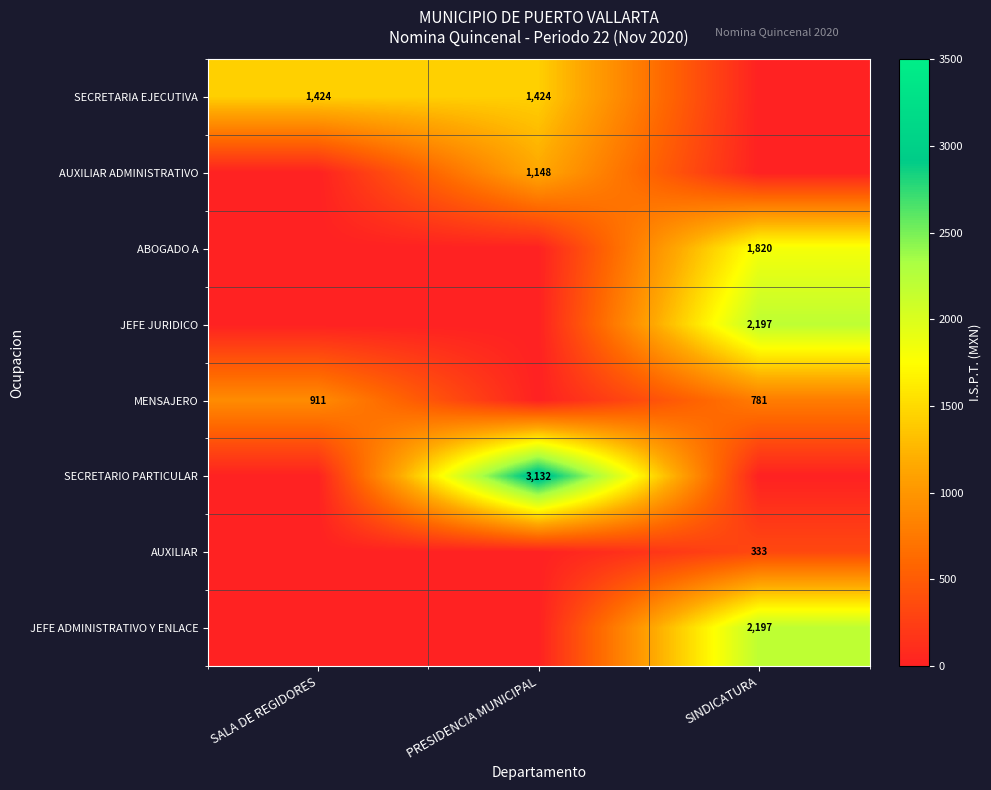

The value of AUXILIAR at SINDICATURA is 547.9. True or false?

False